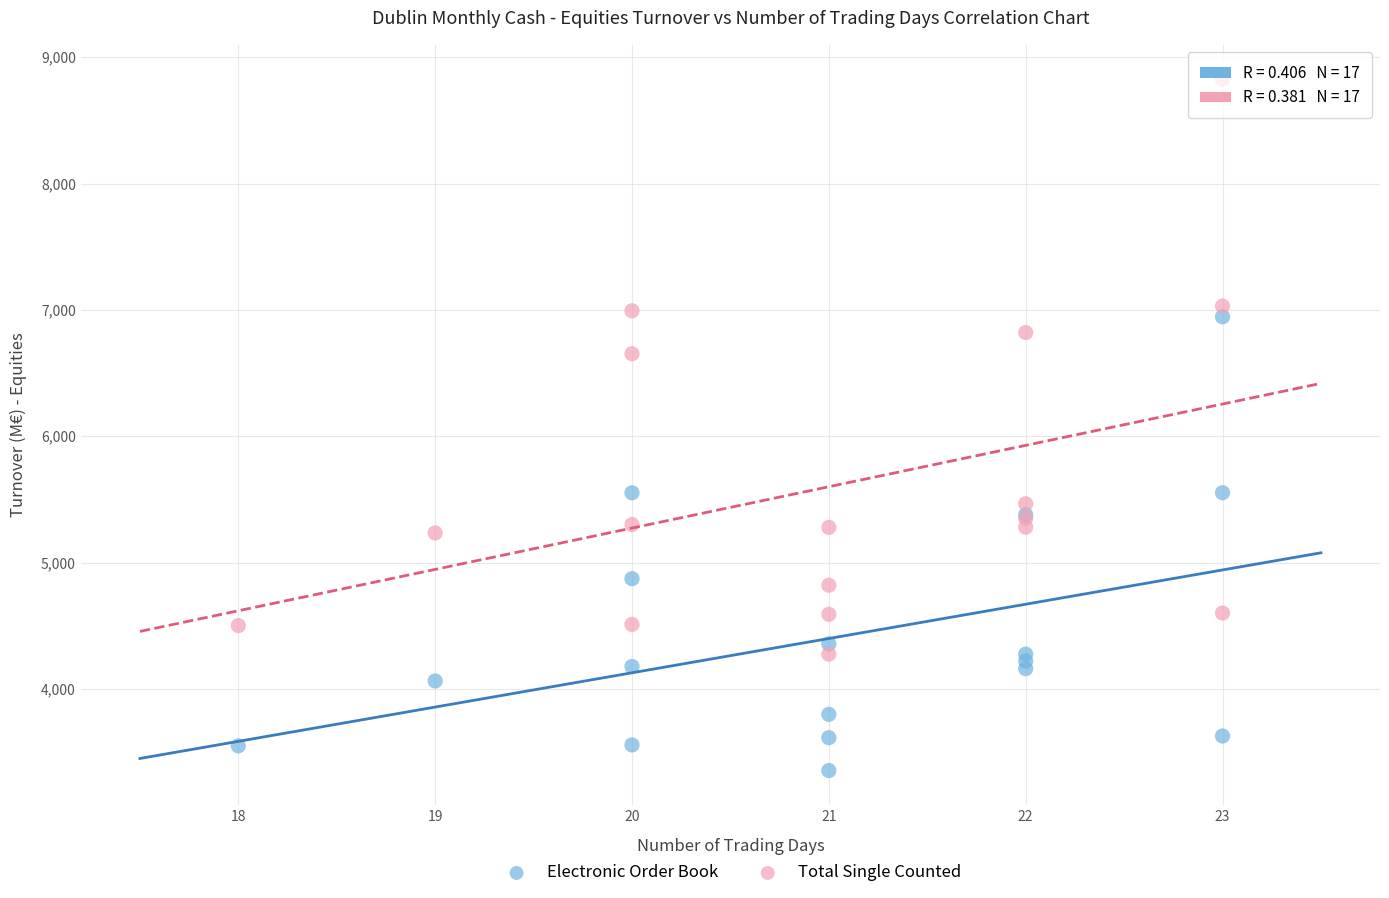

Which series reaches the maximum Y coordinate?

Total Single Counted